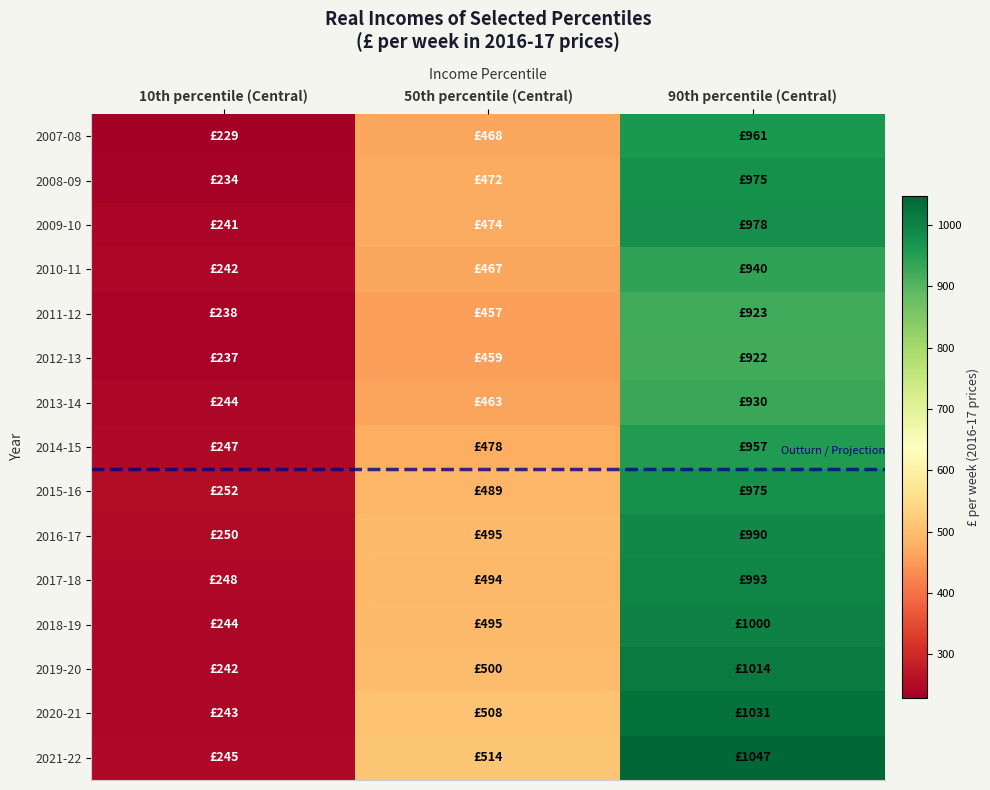

At which category does the chart reach its peak across all series?

90th percentile (Central)